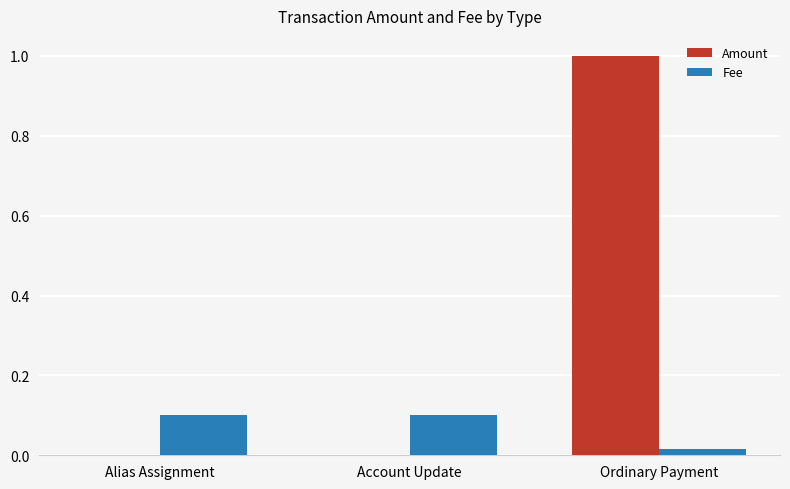

What is the greatest value displayed?

1.0